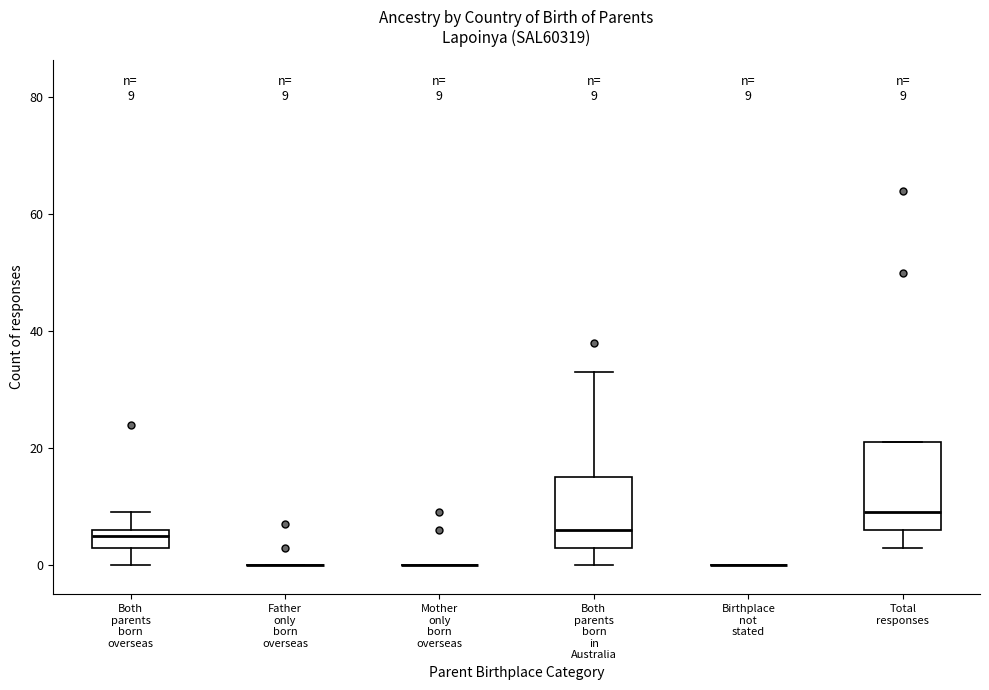

Comparing the boxes themselves (not the whiskers), which one is the tallest?

Total responses